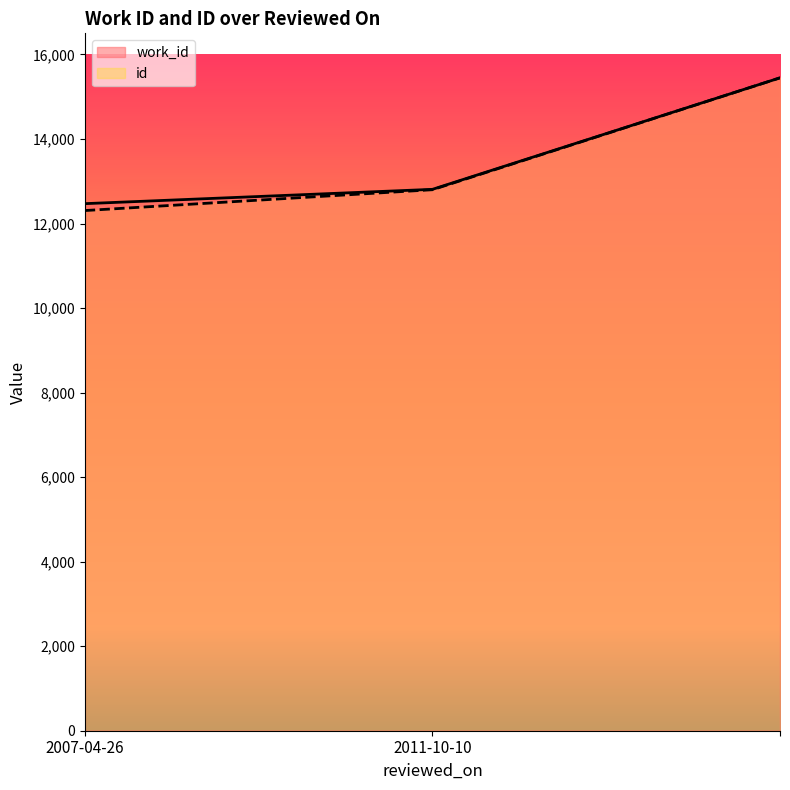

What is the label of the 2nd point from the right?

2011-10-10